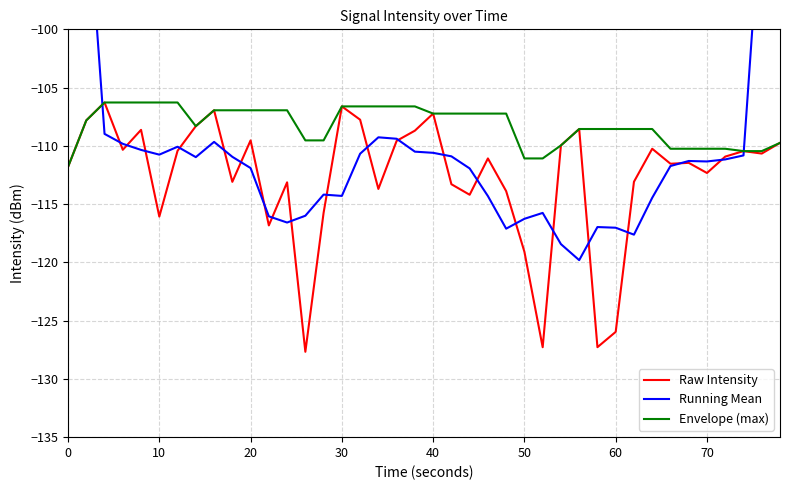

What is the highest value of the Raw Intensity series?

-106.3